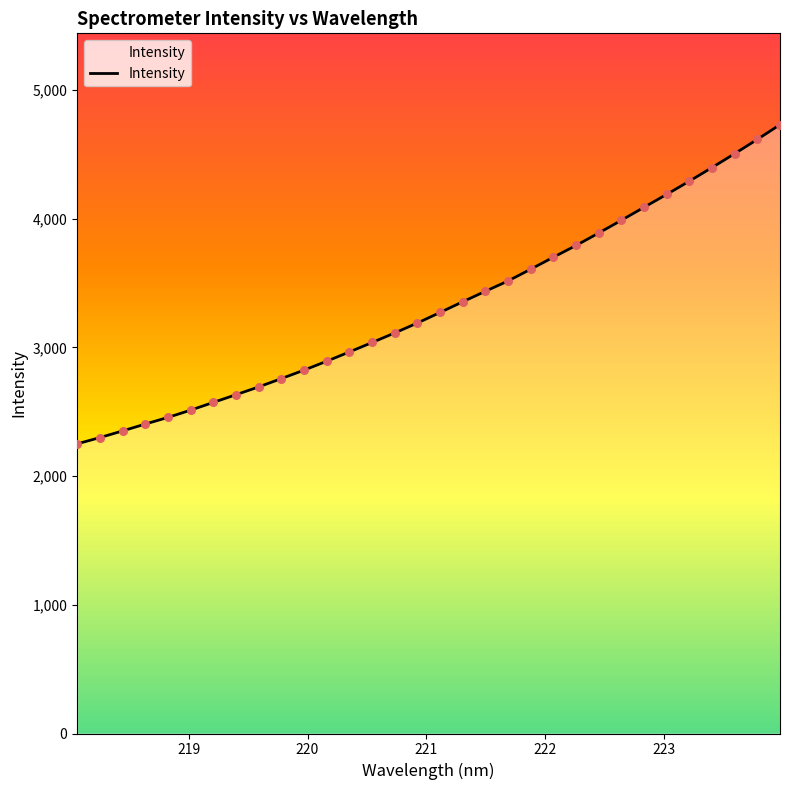

What is the change in value from 218.0596 to 219.3979?

+382.0